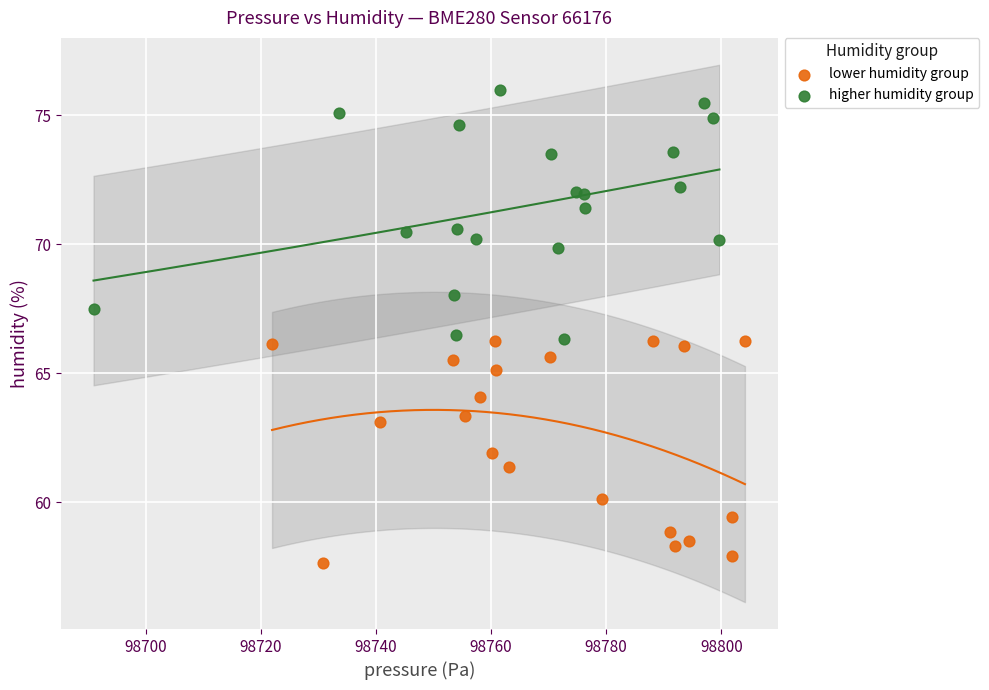

Which series reaches the maximum Y coordinate?

higher humidity group